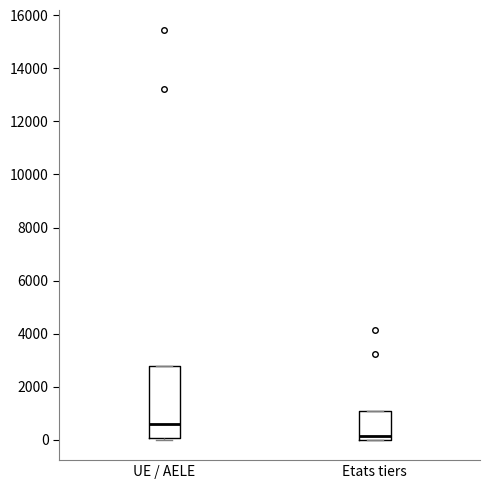

Which box's median line is the highest?

UE / AELE